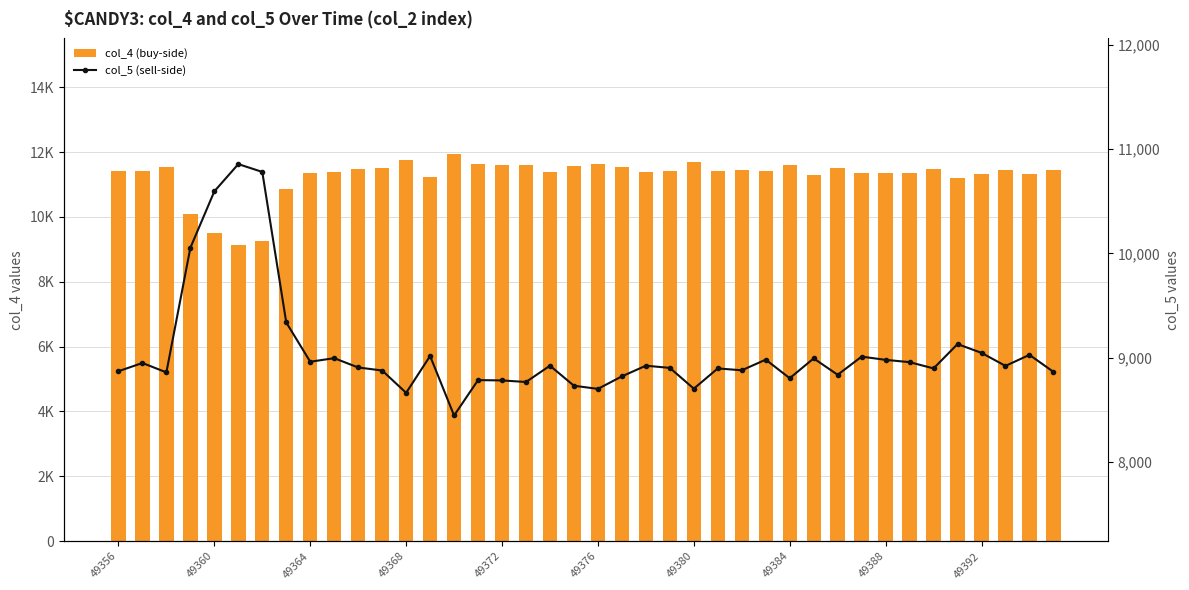

What is the value of the col_5 (sell-side) bar at the 14th from the left?

9018